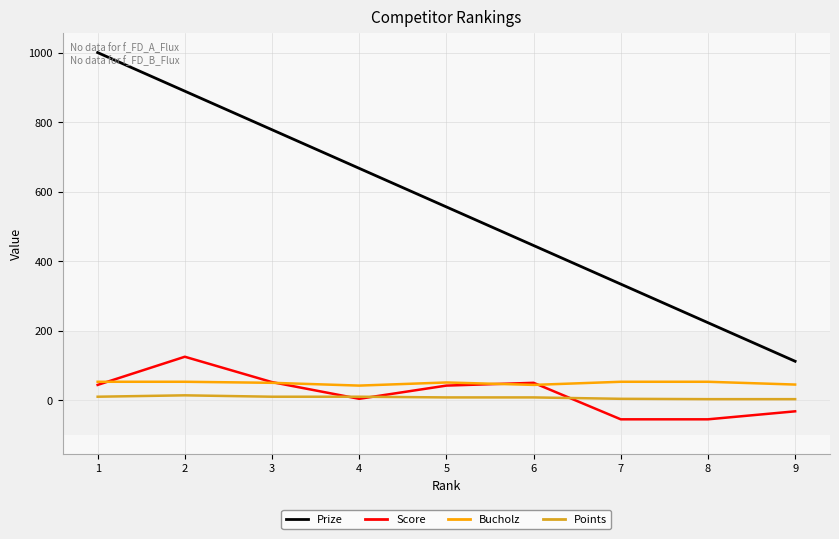

The value of Prize at 5 is 271. True or false?

False